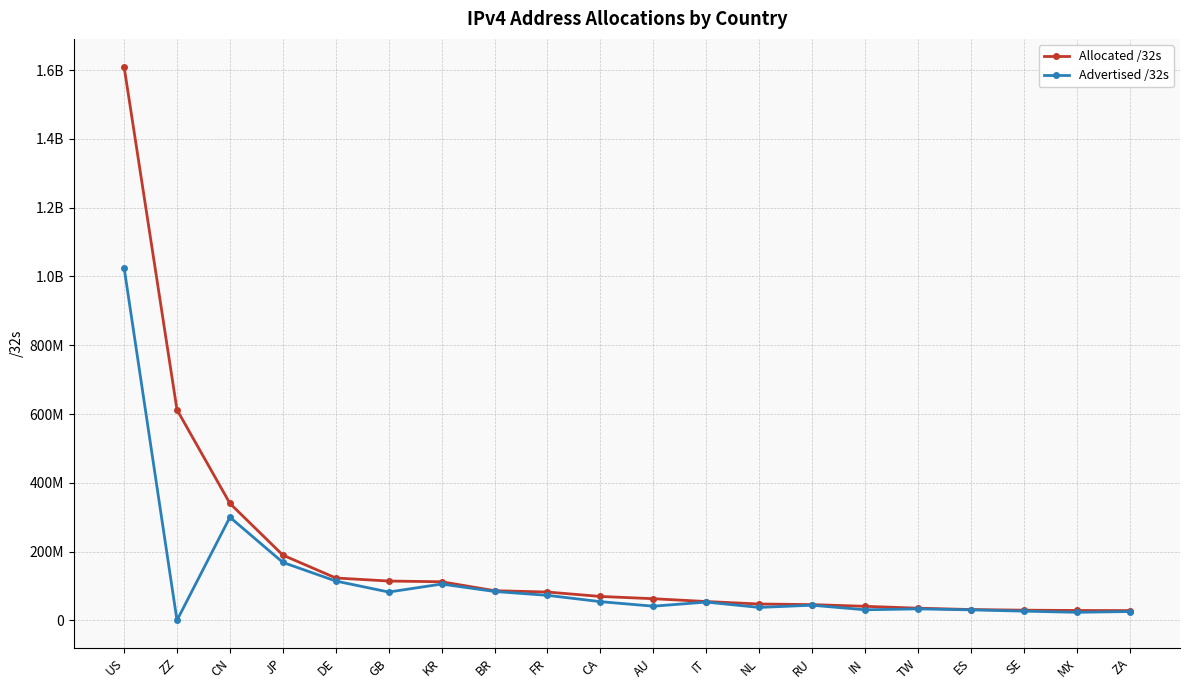

Is this an area chart (filled region under the line)?

No